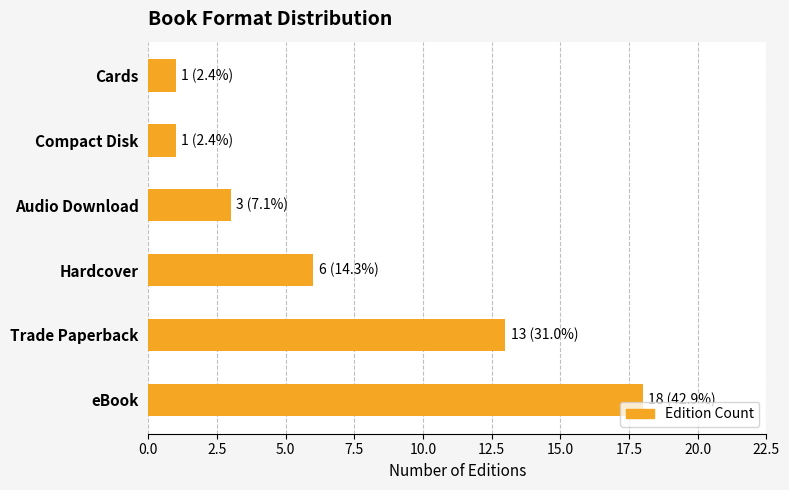

Reading bottom to top, list all the values displayed in this chart.

eBook=18	Trade Paperback=13	Hardcover=6	Audio Download=3	Compact Disk=1	Cards=1